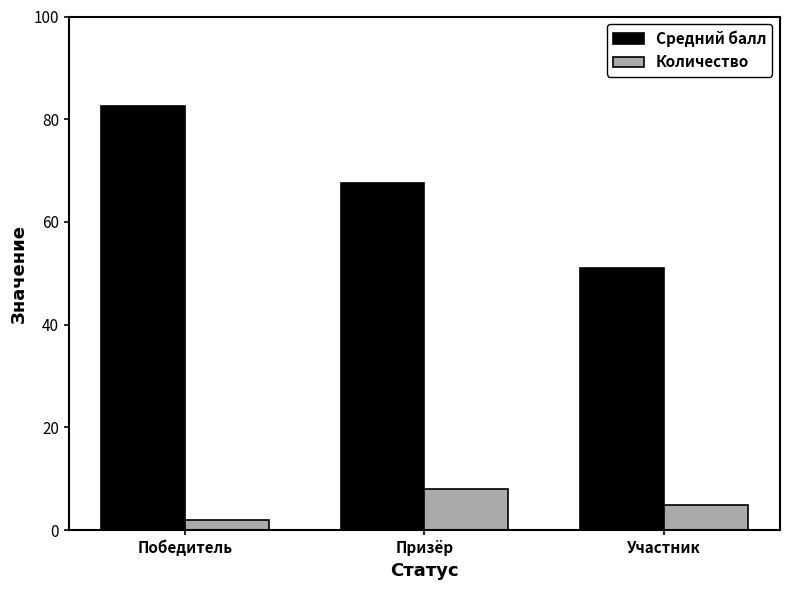

At which label does Средний балл first exceed 67?

Победитель